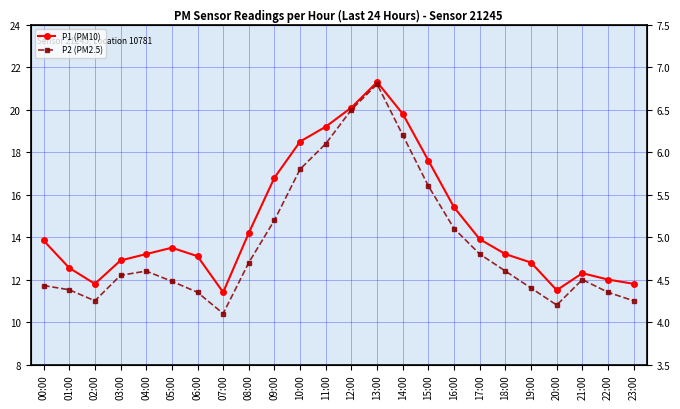

At which category does the chart reach its minimum across all series?

07:00